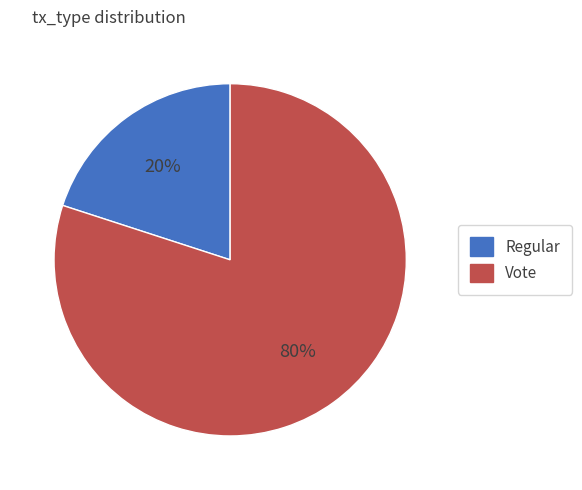

Is it true that Regular is 6% of the pie?

False